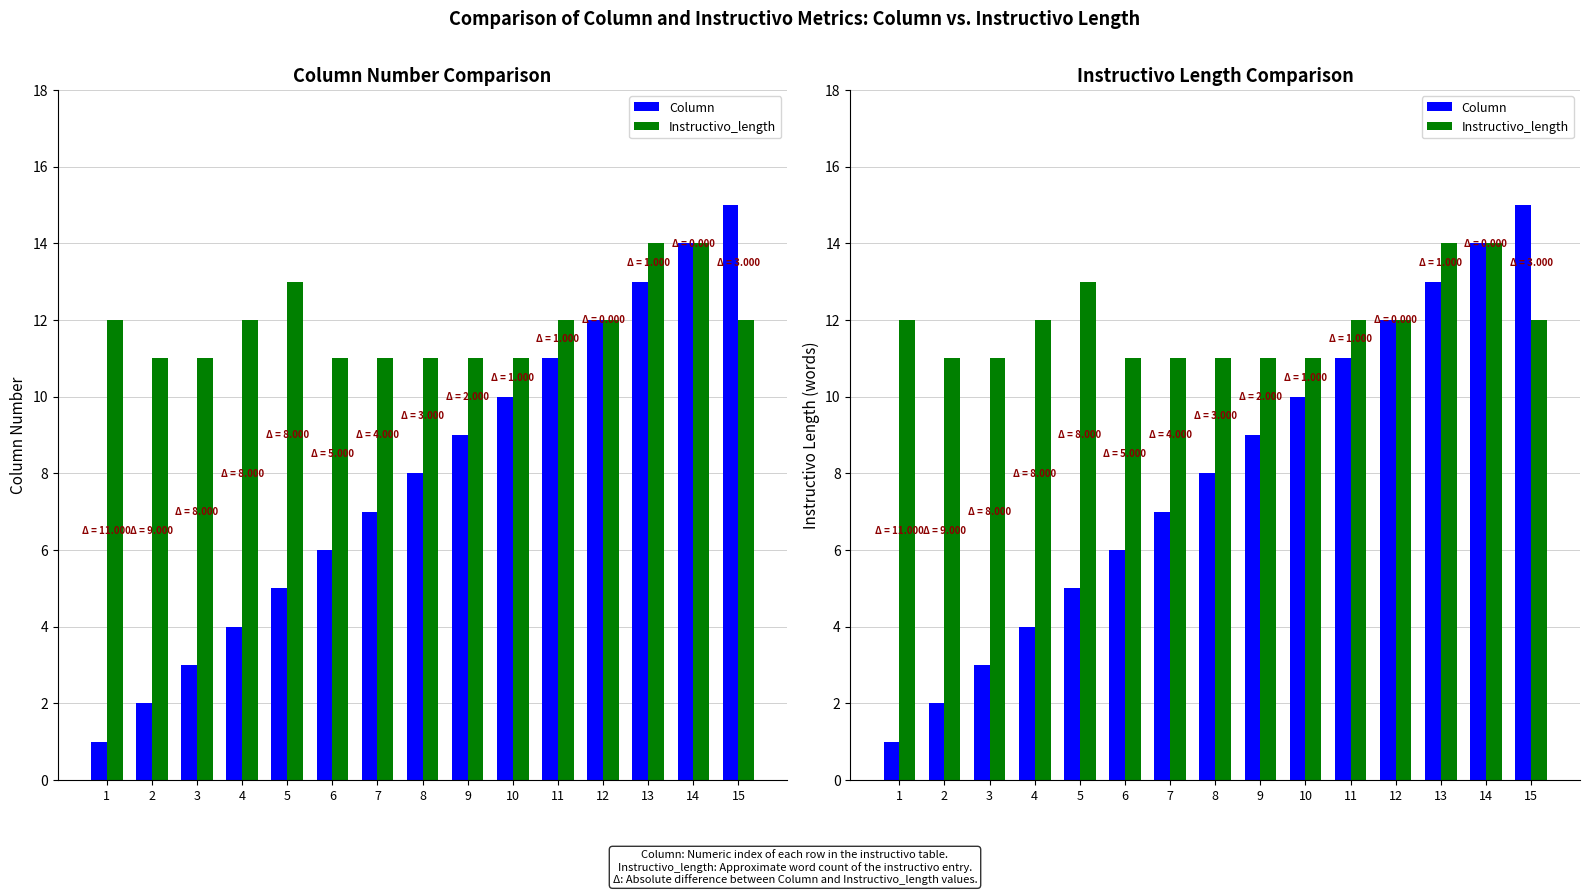

Between 10 and 14, which series saw the biggest shift?

Column